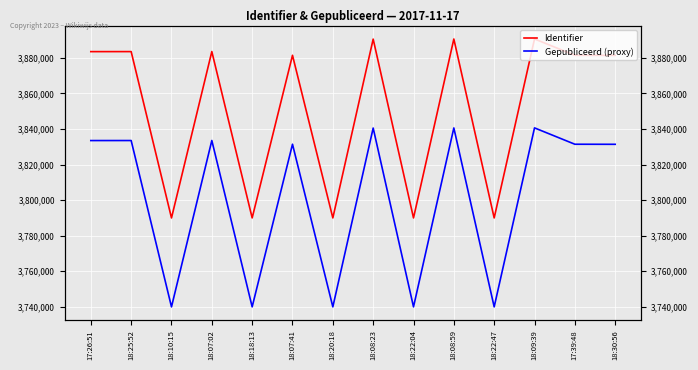

Where does the Gepubliceerd (proxy) series first go above 3831418?

17:26:51